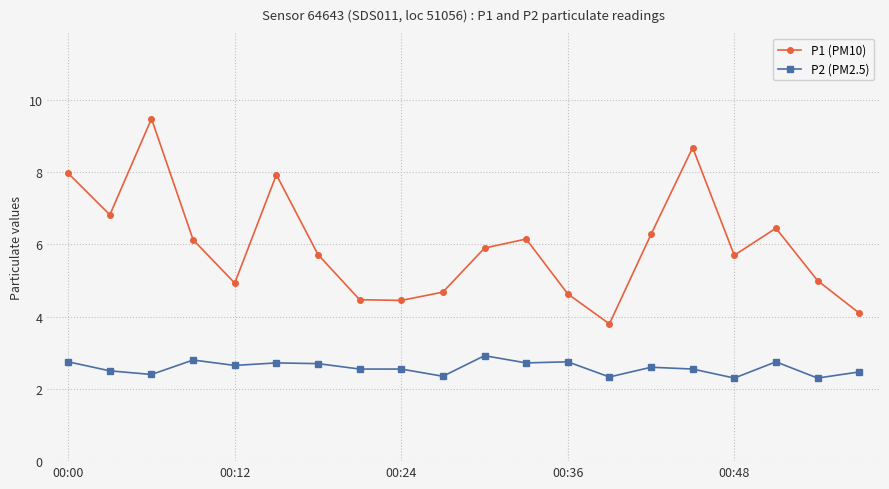

Rank the series by their average value, from highest to lowest.

P1 (PM10), P2 (PM2.5)